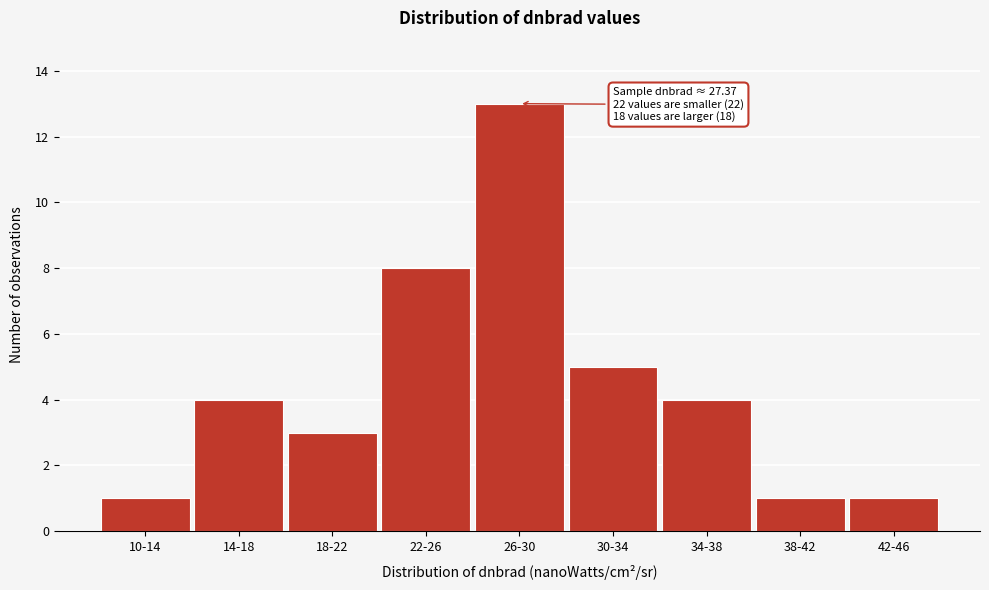

Reading left to right, transcribe all the data shown in this chart.

10-14=1	14-18=4	18-22=3	22-26=8	26-30=13	30-34=5	34-38=4	38-42=1	42-46=1